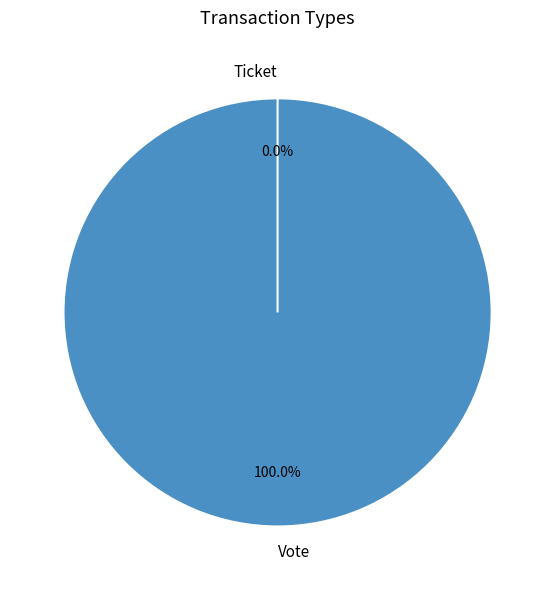

Rank the categories by value from highest to lowest.

Vote, Ticket